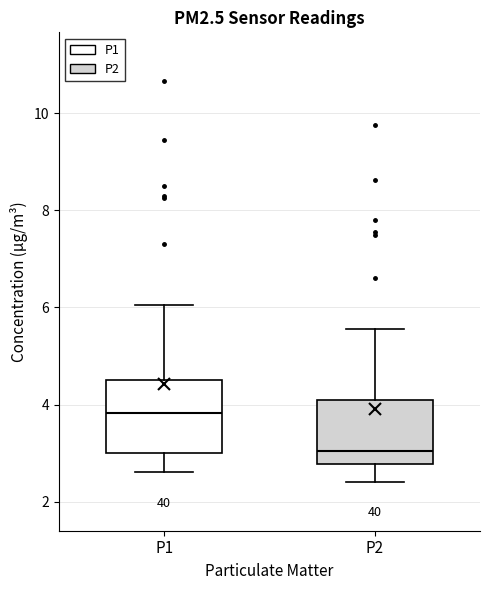

Where does the median line of the box for P1 sit on the y-axis? The values are not printed on the chart, so give them approximately, as read against the axis.

3.8